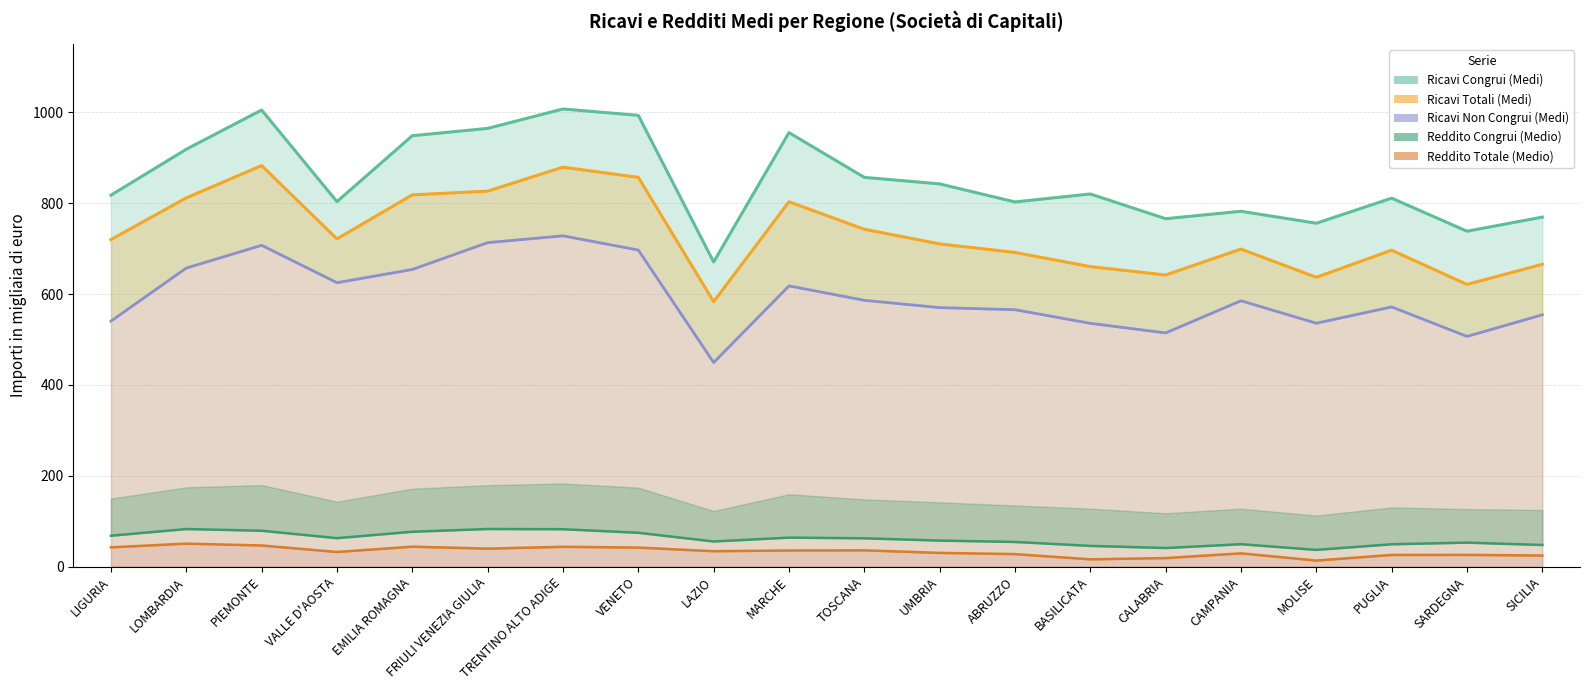

The Ricavi Totali (Medi) series shows 699.2 at CAMPANIA. True or false?

True